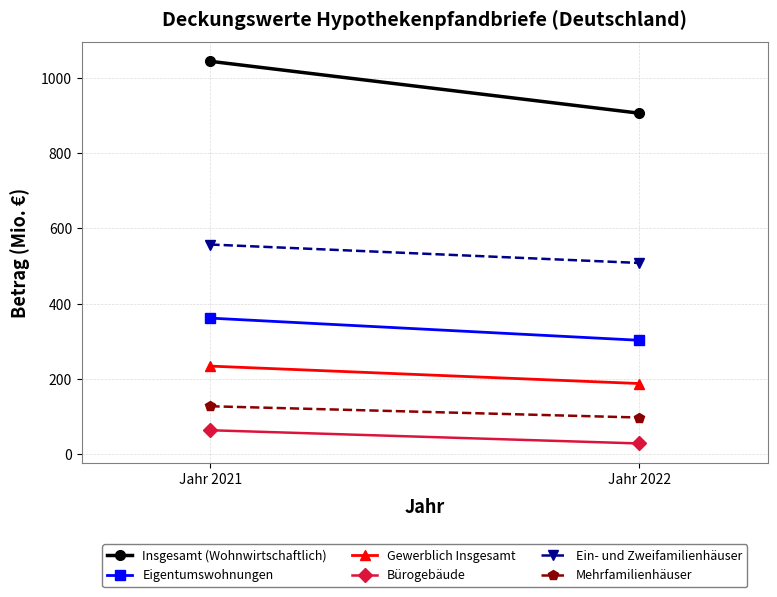

The Mehrfamilienhäuser series shows 48.6 at Jahr 2021. True or false?

False